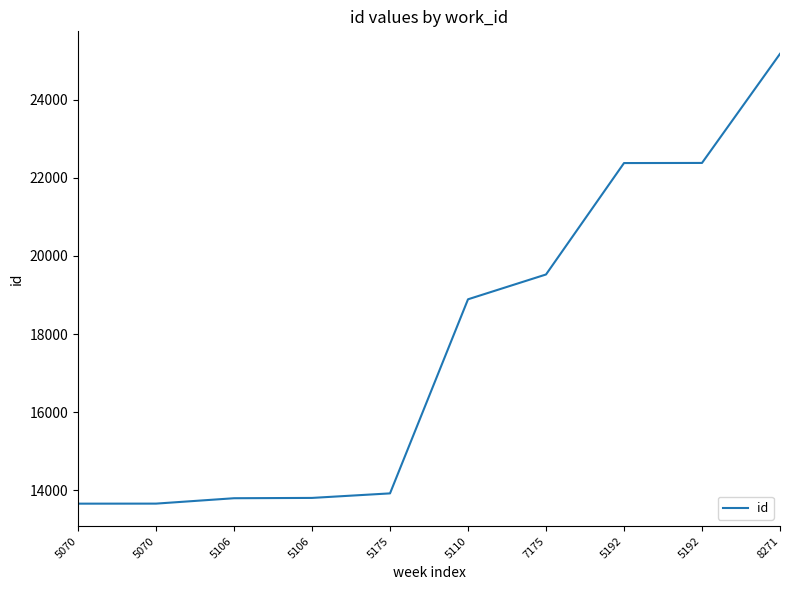

What is the sum of the values at 5070 and 5110?

32547